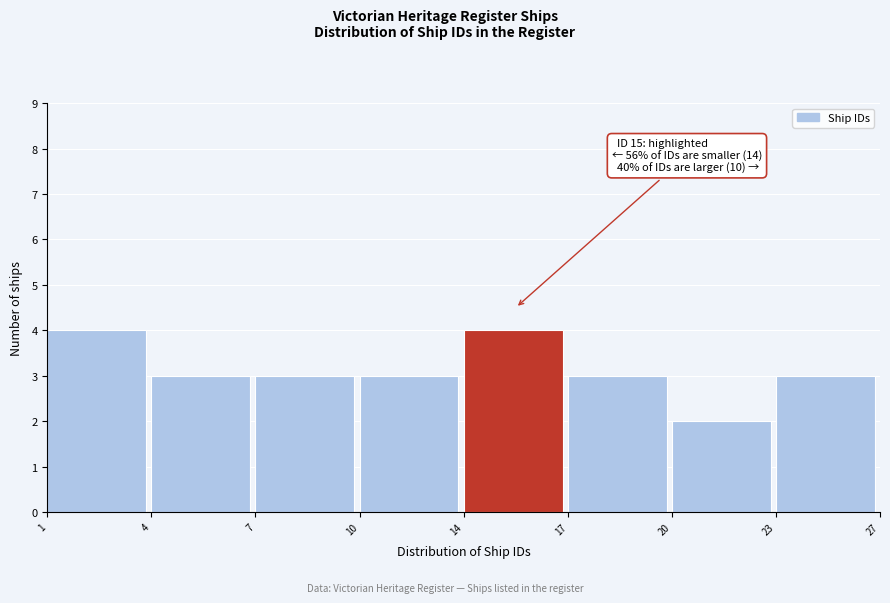

Reading right to left, what are all the values shown in this chart?

23=3	20=2	17=3	14=4	10=3	7=3	4=3	1=4